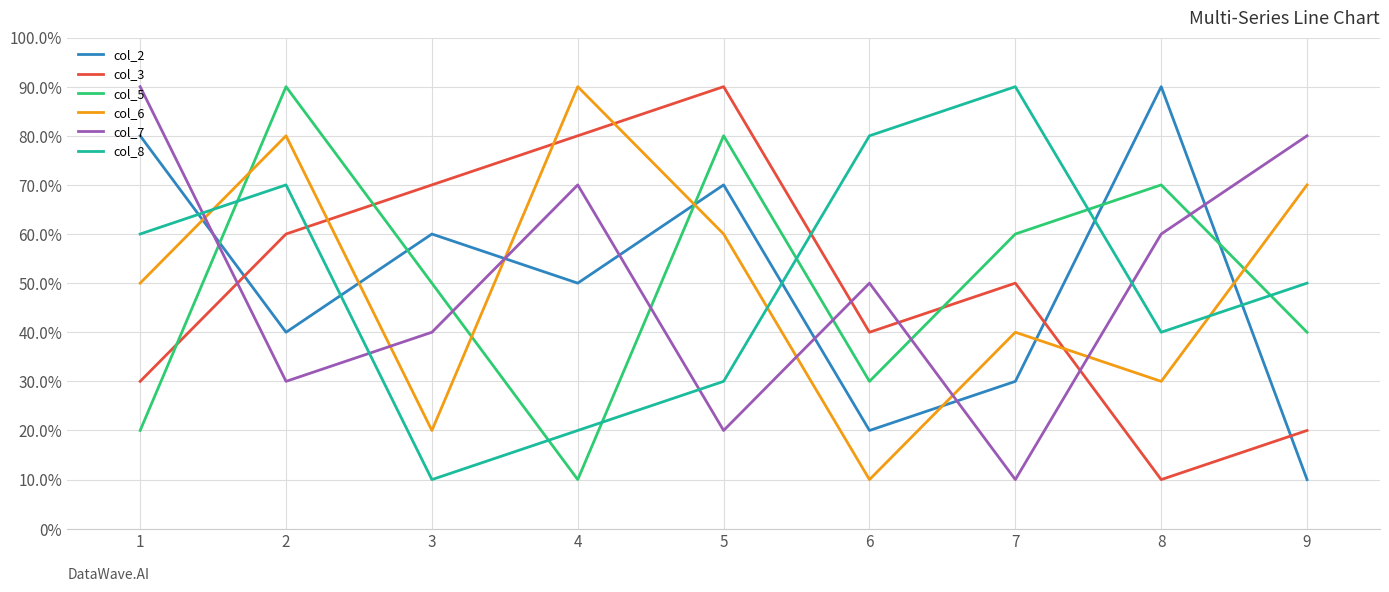

What are all the series names shown in the legend?

col_2, col_3, col_5, col_6, col_7, col_8